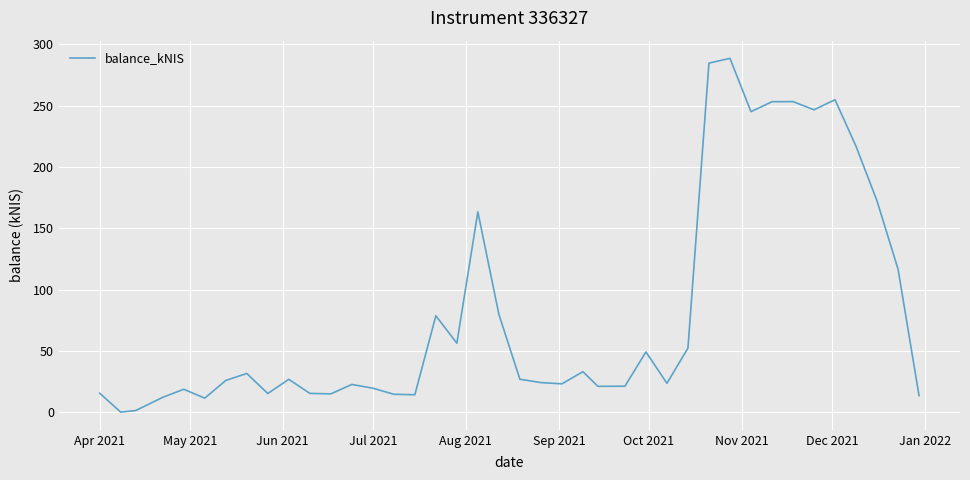

What is the maximum value shown in the chart?

288.5